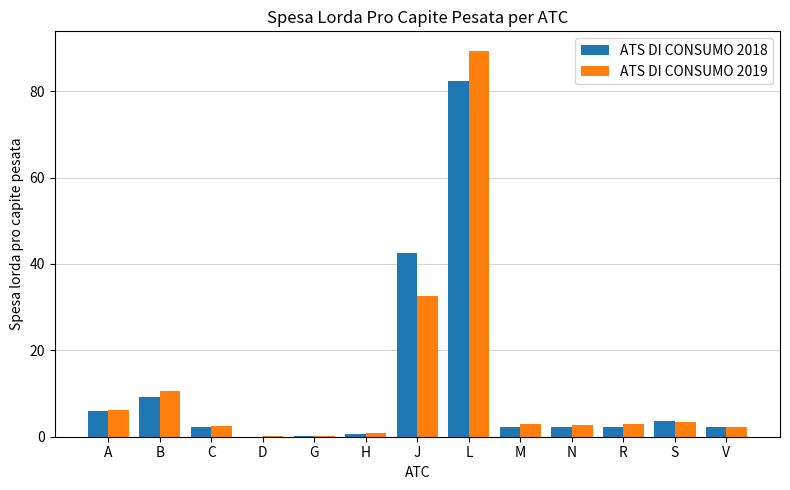

The ATS DI CONSUMO 2018 series shows 3.6 at S. True or false?

True